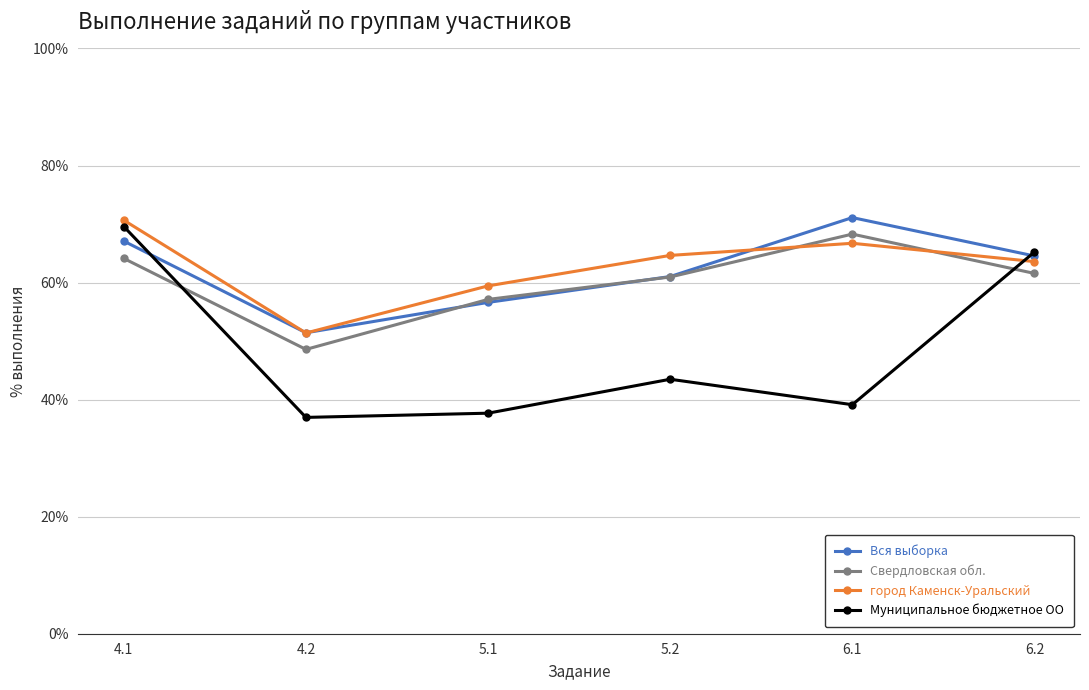

Reading left to right, extract all data points from this chart.

Вся выборка: 4.1=67.1	4.2=51.4	5.1=56.6	5.2=61.0	6.1=71.1	6.2=64.5
Свердловская обл.: 4.1=64.1	4.2=48.6	5.1=57.1	5.2=61.0	6.1=68.3	6.2=61.6
город Каменск-Уральский: 4.1=70.7	4.2=51.4	5.1=59.4	5.2=64.6	6.1=66.7	6.2=63.6
Муниципальное бюджетное ОО: 4.1=69.6	4.2=37.0	5.1=37.7	5.2=43.5	6.1=39.1	6.2=65.2